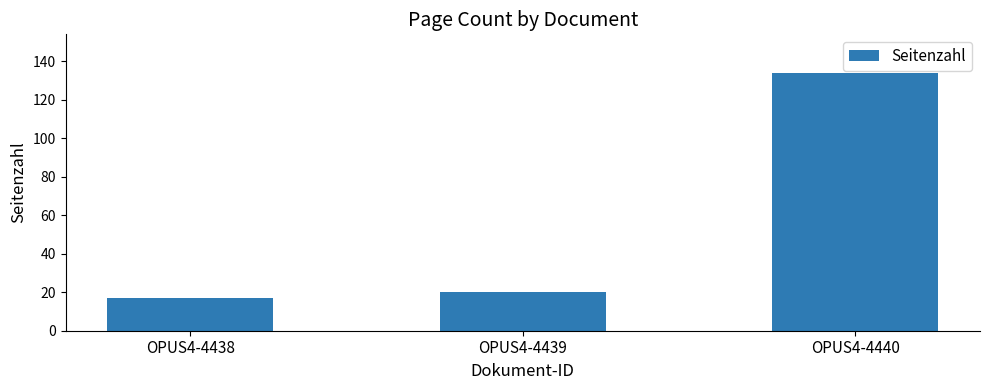

The value at OPUS4-4439 is 20. True or false?

True